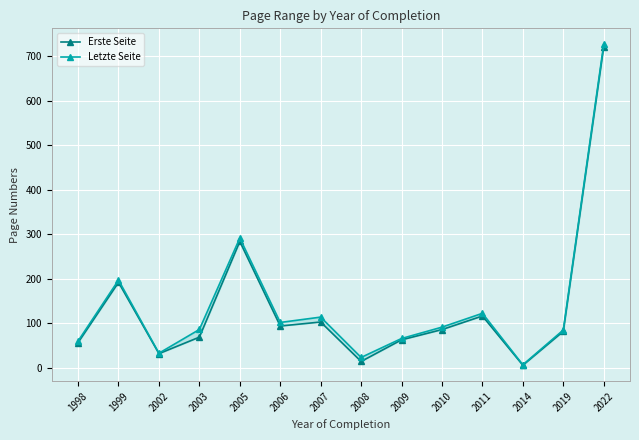

Reading right to left, list all the values displayed in this chart.

Erste Seite: 2022=721.0	2019=82.0	2014=6.0	2011=116.5	2010=86.0	2009=63.0	2008=14.5	2007=103.0	2006=94.0	2005=283.7	2003=69.0	2002=32.0	1999=192.0	1998=56.8
Letzte Seite: 2022=726.0	2019=85.0	2014=7.0	2011=122.5	2010=91.5	2009=66.0	2008=23.5	2007=114.0	2006=102.0	2005=291.3	2003=86.2	2002=33.0	1999=197.0	1998=60.2